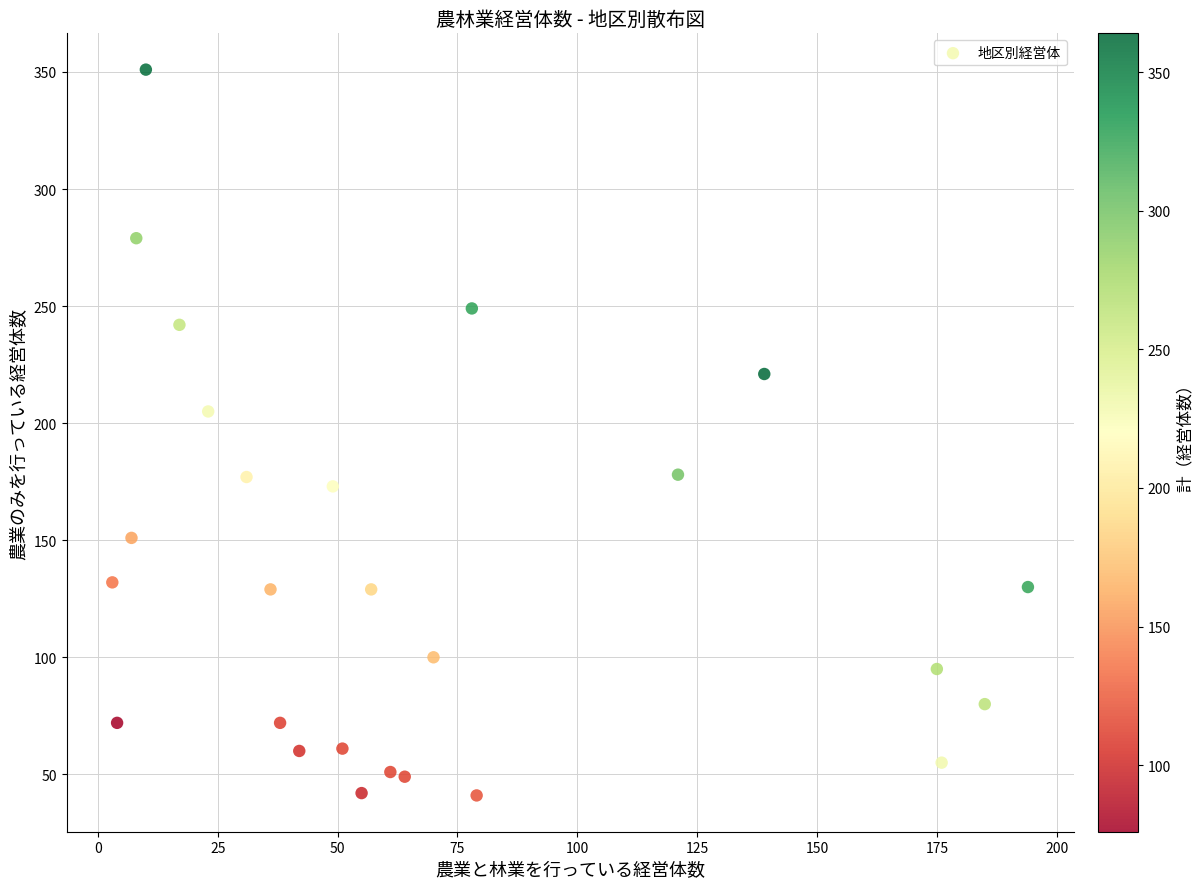

What Y value in the scatter plot is closest to 196?

205